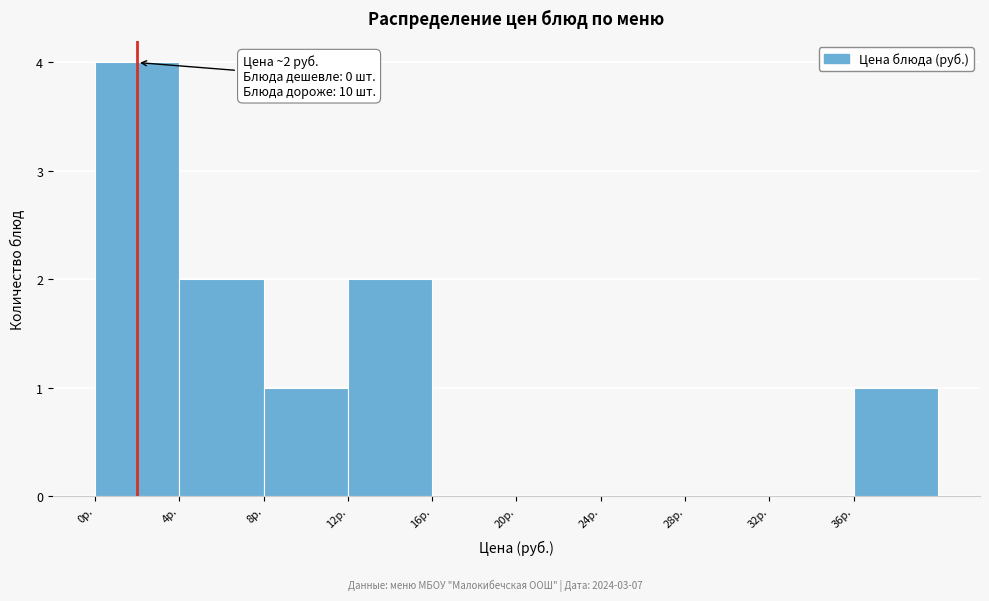

Which range on the x-axis has the tallest bar?

0 to 4